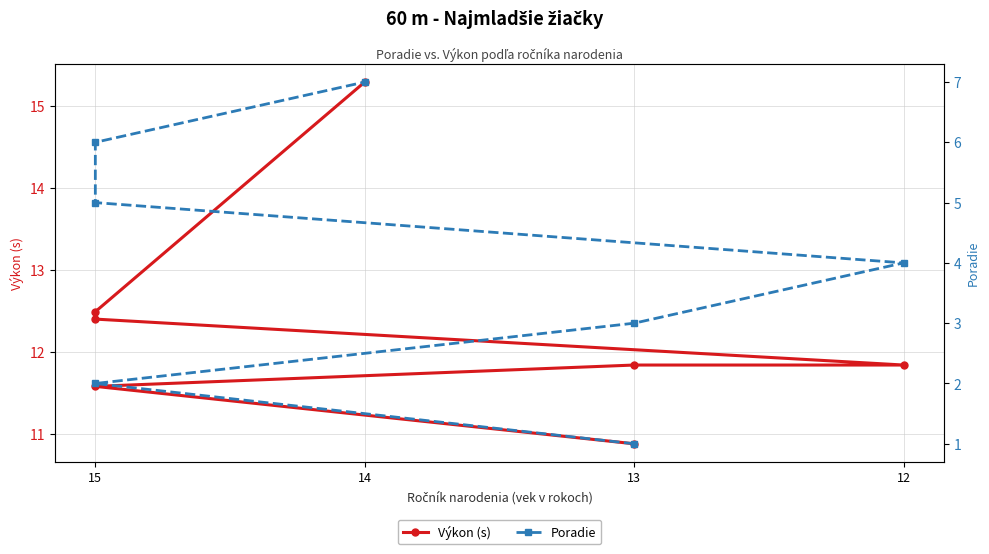

True or false: Výkon (s) and Poradie intersect in this chart.

False